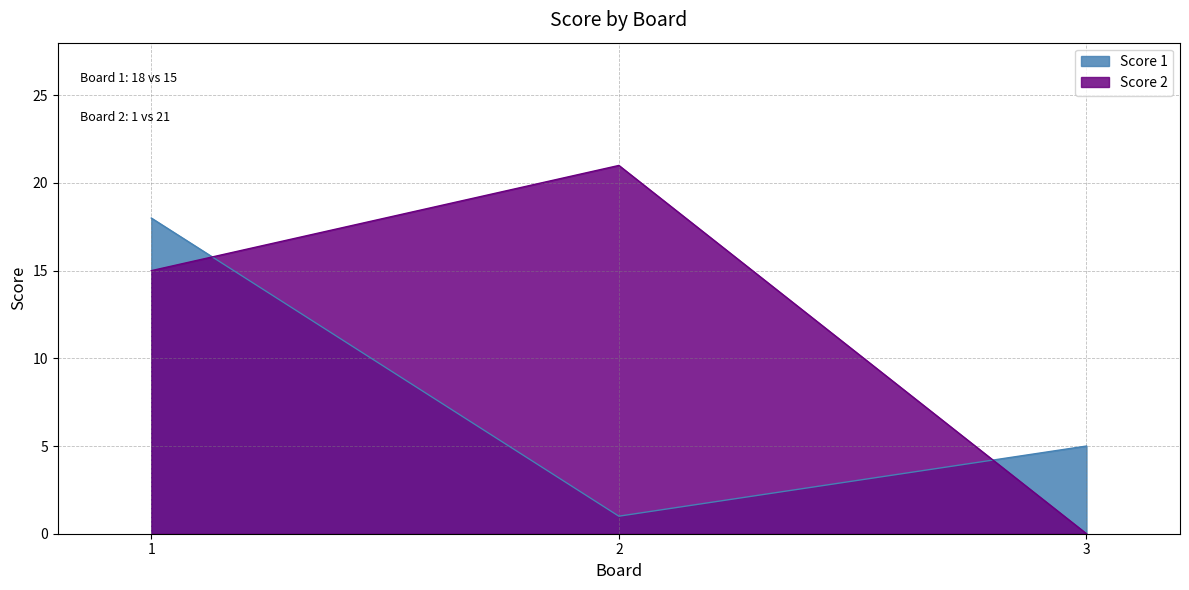

At which category does the chart reach its minimum across all series?

3